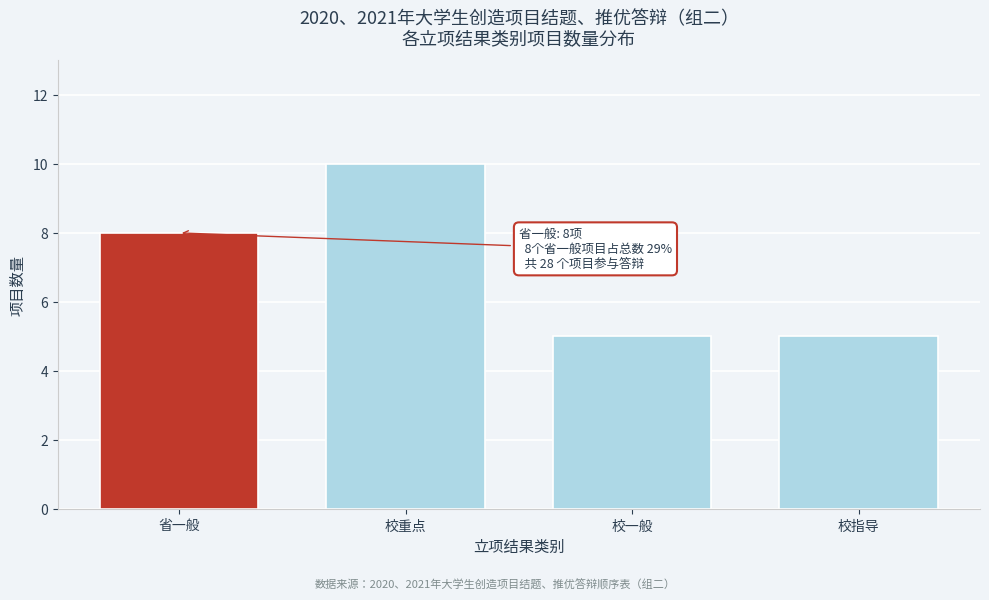

Reading left to right, what are all the values shown in this chart?

省一般=8	校重点=10	校一般=5	校指导=5